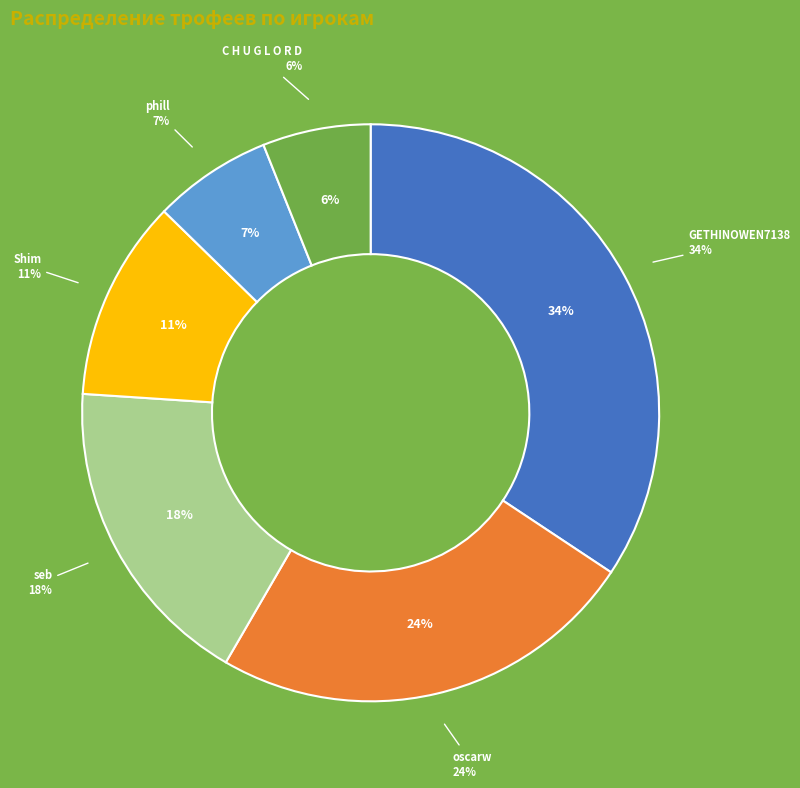

The oscarw slice represents 24% of the pie. True or false?

True